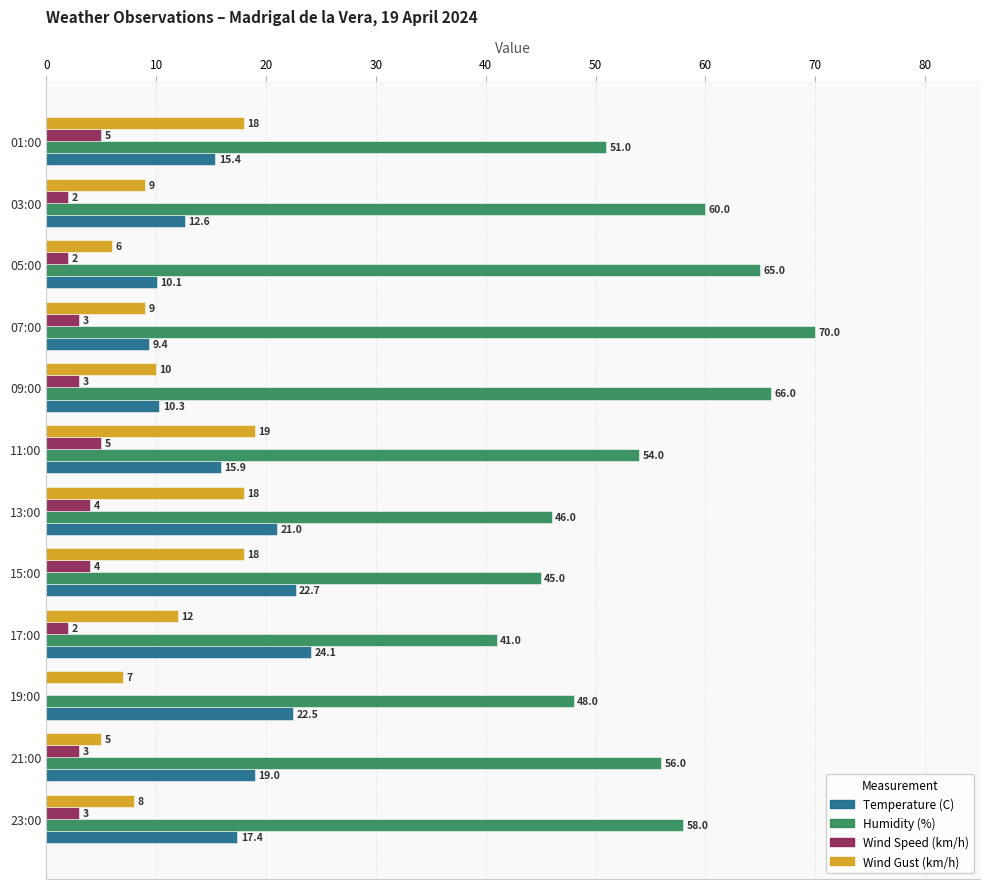

The value of Wind Gust (km/h) at 07:00 is 12.5. True or false?

False